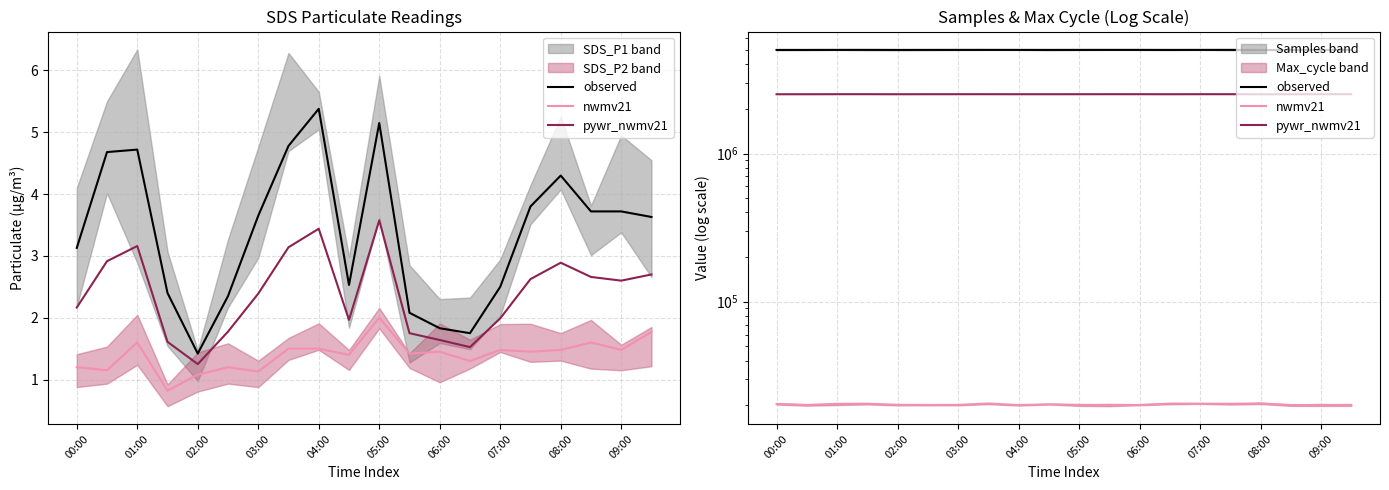

Where is pywr_nwmv21 nearest to the value 2513767?

09:00